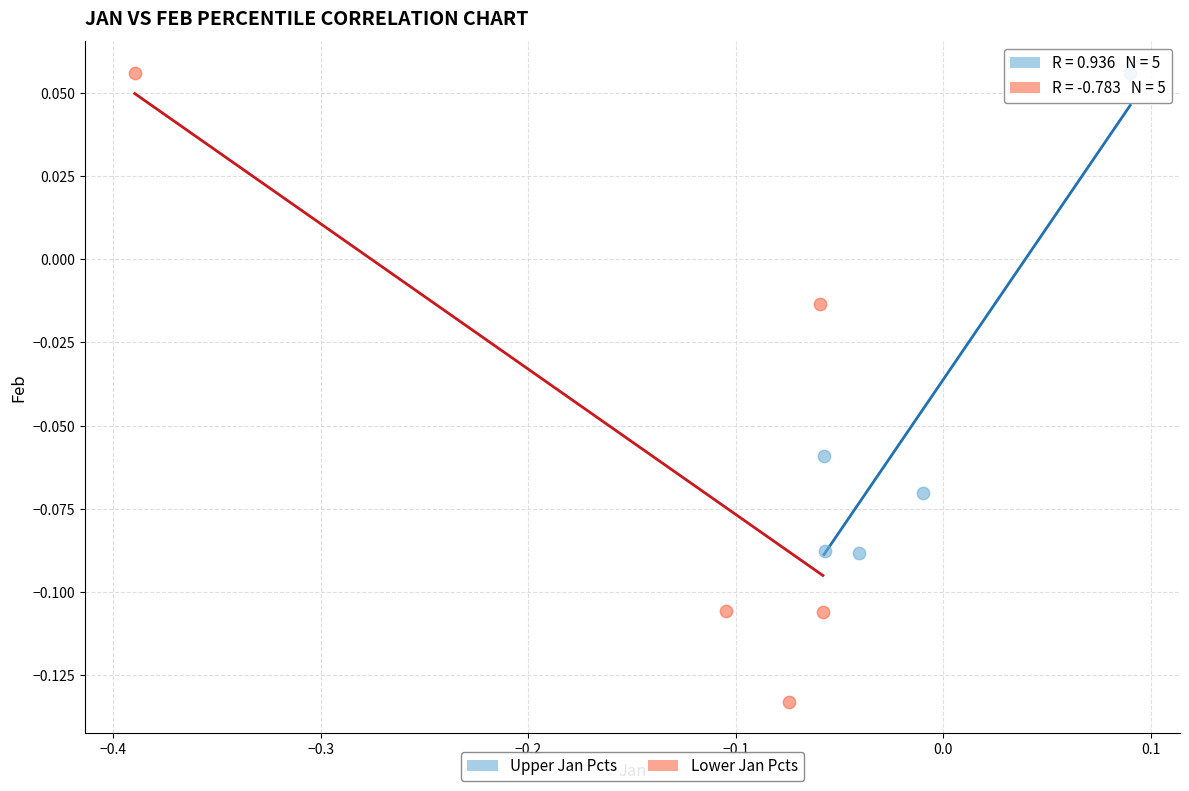

Which series has the widest spread of Y values?

Lower Jan Pcts